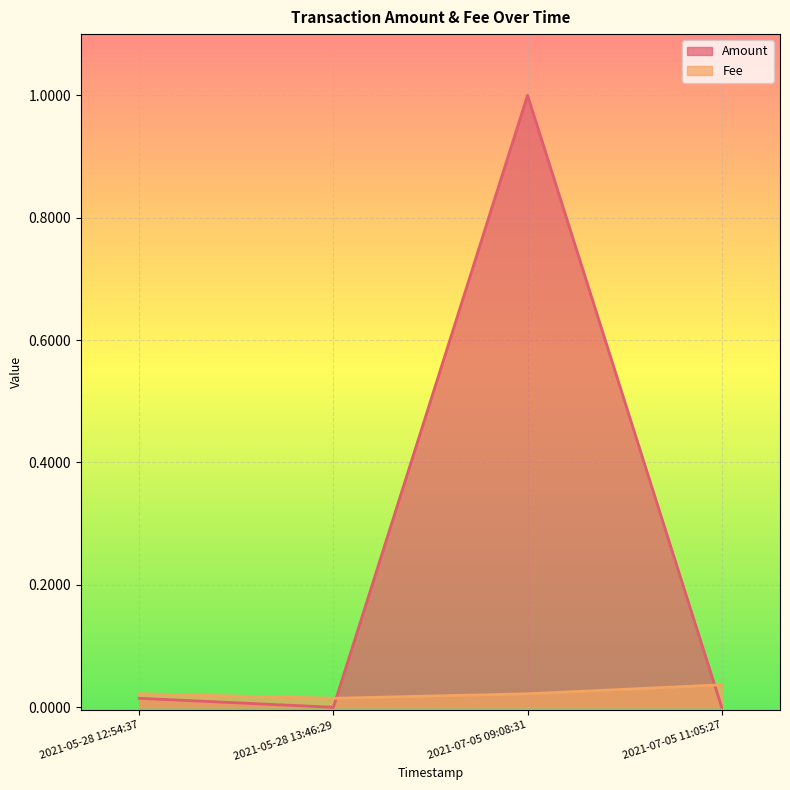

At how many categories does at least one series exceed 0?

4